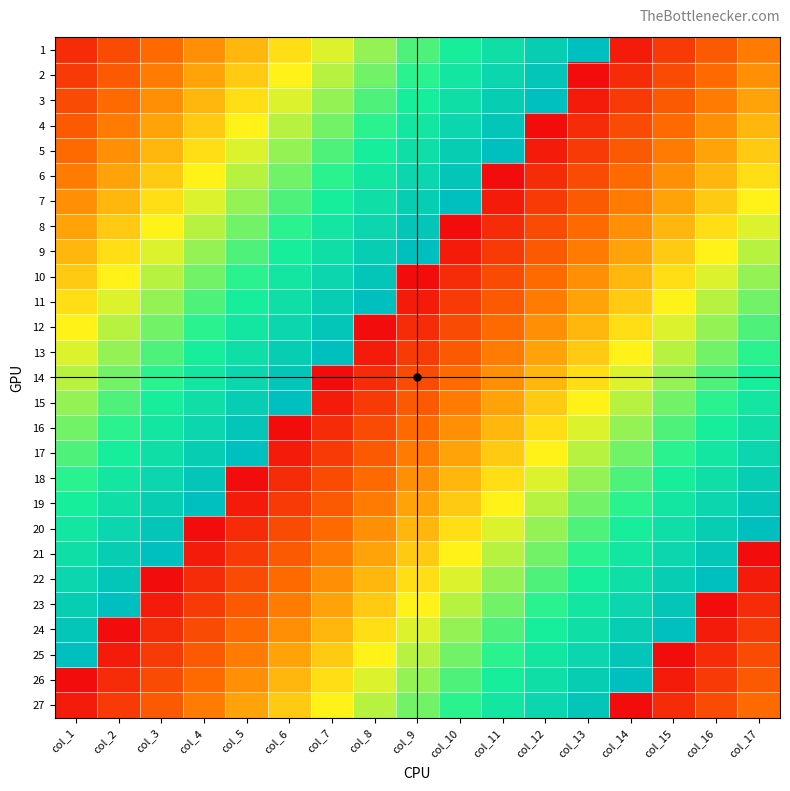

Reading left to right, what are all the values shown in this chart?

1: col_1=3	col_2=5	col_3=7	col_4=9	col_5=11	col_6=13	col_7=15	col_8=17	col_9=19	col_10=21	col_11=23	col_12=25	col_13=27	col_14=2	col_15=4	col_16=6	col_17=8
2: col_1=4	col_2=6	col_3=8	col_4=10	col_5=12	col_6=14	col_7=16	col_8=18	col_9=20	col_10=22	col_11=24	col_12=26	col_13=1	col_14=3	col_15=5	col_16=7	col_17=9
3: col_1=5	col_2=7	col_3=9	col_4=11	col_5=13	col_6=15	col_7=17	col_8=19	col_9=21	col_10=23	col_11=25	col_12=27	col_13=2	col_14=4	col_15=6	col_16=8	col_17=10
4: col_1=6	col_2=8	col_3=10	col_4=12	col_5=14	col_6=16	col_7=18	col_8=20	col_9=22	col_10=24	col_11=26	col_12=1	col_13=3	col_14=5	col_15=7	col_16=9	col_17=11
5: col_1=7	col_2=9	col_3=11	col_4=13	col_5=15	col_6=17	col_7=19	col_8=21	col_9=23	col_10=25	col_11=27	col_12=2	col_13=4	col_14=6	col_15=8	col_16=10	col_17=12
6: col_1=8	col_2=10	col_3=12	col_4=14	col_5=16	col_6=18	col_7=20	col_8=22	col_9=24	col_10=26	col_11=1	col_12=3	col_13=5	col_14=7	col_15=9	col_16=11	col_17=13
7: col_1=9	col_2=11	col_3=13	col_4=15	col_5=17	col_6=19	col_7=21	col_8=23	col_9=25	col_10=27	col_11=2	col_12=4	col_13=6	col_14=8	col_15=10	col_16=12	col_17=14
8: col_1=10	col_2=12	col_3=14	col_4=16	col_5=18	col_6=20	col_7=22	col_8=24	col_9=26	col_10=1	col_11=3	col_12=5	col_13=7	col_14=9	col_15=11	col_16=13	col_17=15
9: col_1=11	col_2=13	col_3=15	col_4=17	col_5=19	col_6=21	col_7=23	col_8=25	col_9=27	col_10=2	col_11=4	col_12=6	col_13=8	col_14=10	col_15=12	col_16=14	col_17=16
10: col_1=12	col_2=14	col_3=16	col_4=18	col_5=20	col_6=22	col_7=24	col_8=26	col_9=1	col_10=3	col_11=5	col_12=7	col_13=9	col_14=11	col_15=13	col_16=15	col_17=17
11: col_1=13	col_2=15	col_3=17	col_4=19	col_5=21	col_6=23	col_7=25	col_8=27	col_9=2	col_10=4	col_11=6	col_12=8	col_13=10	col_14=12	col_15=14	col_16=16	col_17=18
12: col_1=14	col_2=16	col_3=18	col_4=20	col_5=22	col_6=24	col_7=26	col_8=1	col_9=3	col_10=5	col_11=7	col_12=9	col_13=11	col_14=13	col_15=15	col_16=17	col_17=19
13: col_1=15	col_2=17	col_3=19	col_4=21	col_5=23	col_6=25	col_7=27	col_8=2	col_9=4	col_10=6	col_11=8	col_12=10	col_13=12	col_14=14	col_15=16	col_16=18	col_17=20
14: col_1=16	col_2=18	col_3=20	col_4=22	col_5=24	col_6=26	col_7=1	col_8=3	col_9=5	col_10=7	col_11=9	col_12=11	col_13=13	col_14=15	col_15=17	col_16=19	col_17=21
15: col_1=17	col_2=19	col_3=21	col_4=23	col_5=25	col_6=27	col_7=2	col_8=4	col_9=6	col_10=8	col_11=10	col_12=12	col_13=14	col_14=16	col_15=18	col_16=20	col_17=22
16: col_1=18	col_2=20	col_3=22	col_4=24	col_5=26	col_6=1	col_7=3	col_8=5	col_9=7	col_10=9	col_11=11	col_12=13	col_13=15	col_14=17	col_15=19	col_16=21	col_17=23
17: col_1=19	col_2=21	col_3=23	col_4=25	col_5=27	col_6=2	col_7=4	col_8=6	col_9=8	col_10=10	col_11=12	col_12=14	col_13=16	col_14=18	col_15=20	col_16=22	col_17=24
18: col_1=20	col_2=22	col_3=24	col_4=26	col_5=1	col_6=3	col_7=5	col_8=7	col_9=9	col_10=11	col_11=13	col_12=15	col_13=17	col_14=19	col_15=21	col_16=23	col_17=25
19: col_1=21	col_2=23	col_3=25	col_4=27	col_5=2	col_6=4	col_7=6	col_8=8	col_9=10	col_10=12	col_11=14	col_12=16	col_13=18	col_14=20	col_15=22	col_16=24	col_17=26
20: col_1=22	col_2=24	col_3=26	col_4=1	col_5=3	col_6=5	col_7=7	col_8=9	col_9=11	col_10=13	col_11=15	col_12=17	col_13=19	col_14=21	col_15=23	col_16=25	col_17=27
21: col_1=23	col_2=25	col_3=27	col_4=2	col_5=4	col_6=6	col_7=8	col_8=10	col_9=12	col_10=14	col_11=16	col_12=18	col_13=20	col_14=22	col_15=24	col_16=26	col_17=1
22: col_1=24	col_2=26	col_3=1	col_4=3	col_5=5	col_6=7	col_7=9	col_8=11	col_9=13	col_10=15	col_11=17	col_12=19	col_13=21	col_14=23	col_15=25	col_16=27	col_17=2
23: col_1=25	col_2=27	col_3=2	col_4=4	col_5=6	col_6=8	col_7=10	col_8=12	col_9=14	col_10=16	col_11=18	col_12=20	col_13=22	col_14=24	col_15=26	col_16=1	col_17=3
24: col_1=26	col_2=1	col_3=3	col_4=5	col_5=7	col_6=9	col_7=11	col_8=13	col_9=15	col_10=17	col_11=19	col_12=21	col_13=23	col_14=25	col_15=27	col_16=2	col_17=4
25: col_1=27	col_2=2	col_3=4	col_4=6	col_5=8	col_6=10	col_7=12	col_8=14	col_9=16	col_10=18	col_11=20	col_12=22	col_13=24	col_14=26	col_15=1	col_16=3	col_17=5
26: col_1=1	col_2=3	col_3=5	col_4=7	col_5=9	col_6=11	col_7=13	col_8=15	col_9=17	col_10=19	col_11=21	col_12=23	col_13=25	col_14=27	col_15=2	col_16=4	col_17=6
27: col_1=2	col_2=4	col_3=6	col_4=8	col_5=10	col_6=12	col_7=14	col_8=16	col_9=18	col_10=20	col_11=22	col_12=24	col_13=26	col_14=1	col_15=3	col_16=5	col_17=7